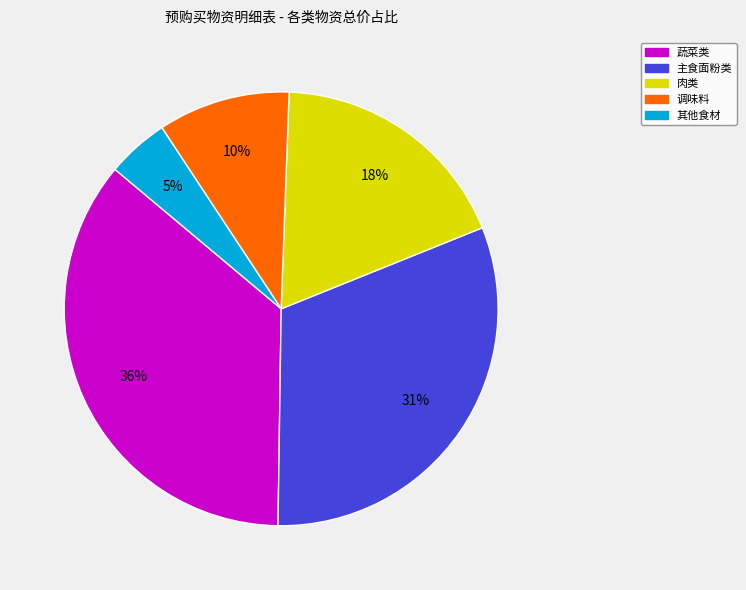

Is there a majority slice in this chart?

No